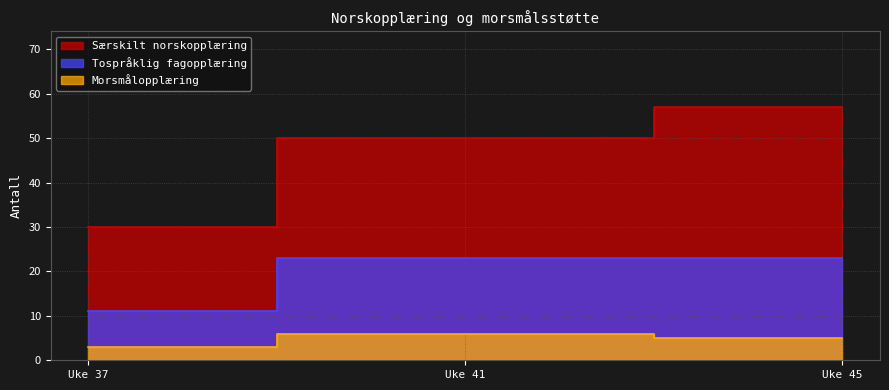

What is the maximum value for Tospråklig fagopplæring?

23